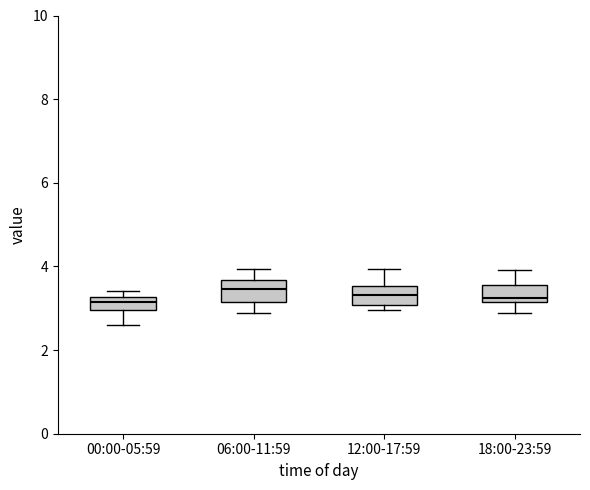

Where does the median line of the box for 06:00-11:59 sit on the y-axis? The values are not printed on the chart, so give them approximately, as read against the axis.

3.4